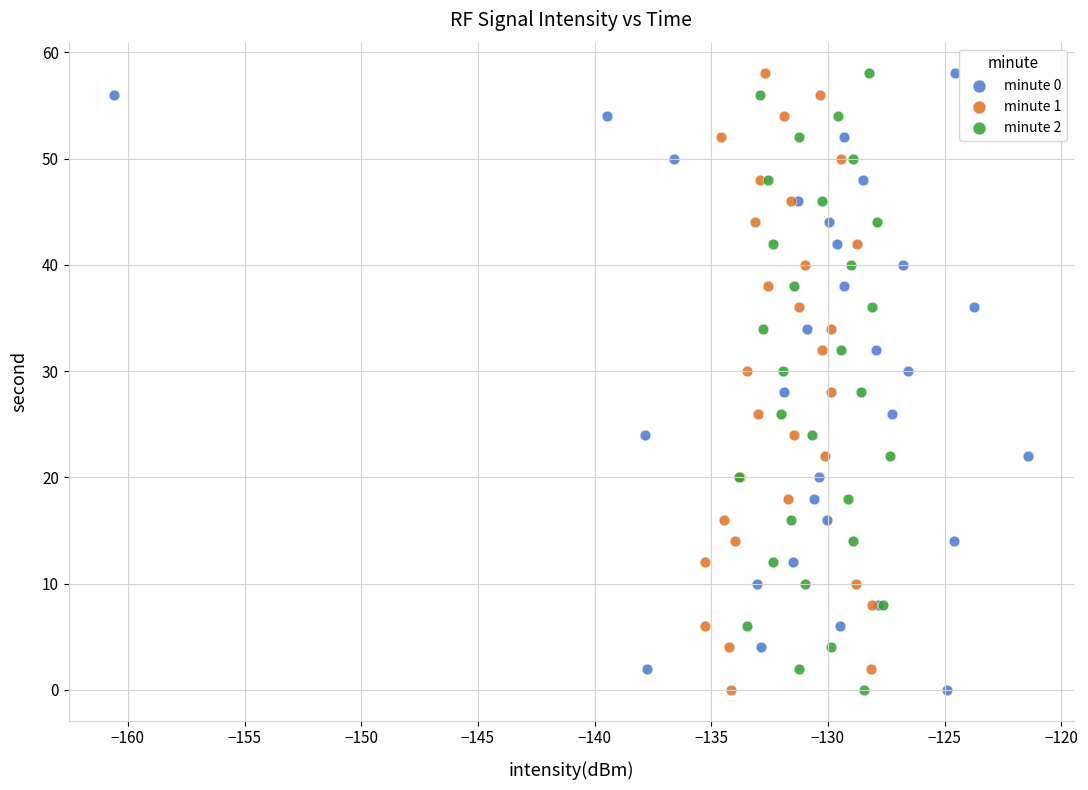

What are all the series names shown in the legend?

minute 0, minute 1, minute 2